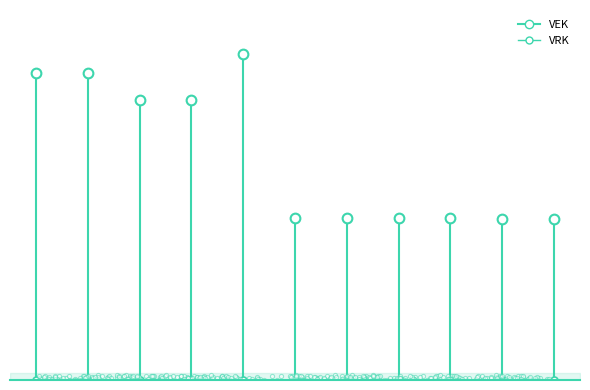

Which series has the largest total across all categories?

VEK